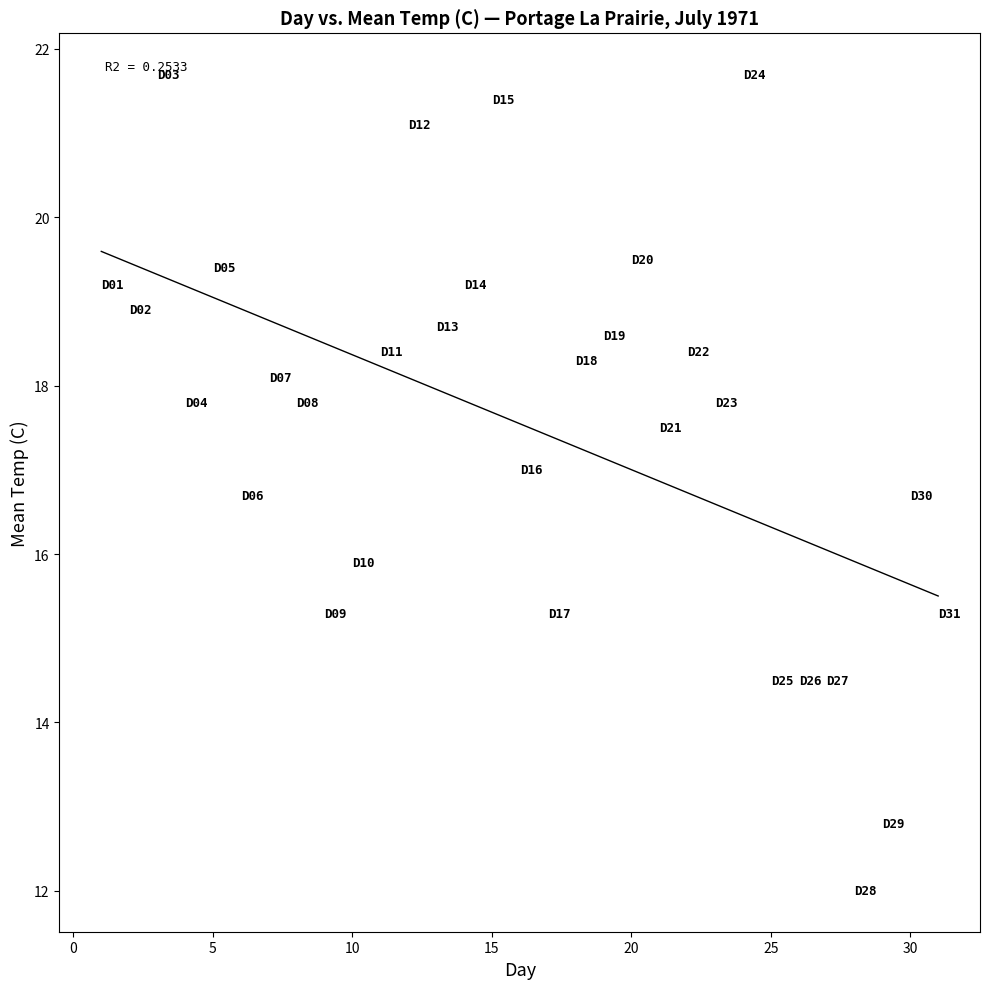

What is the range of Y values (max minus min)?

9.7